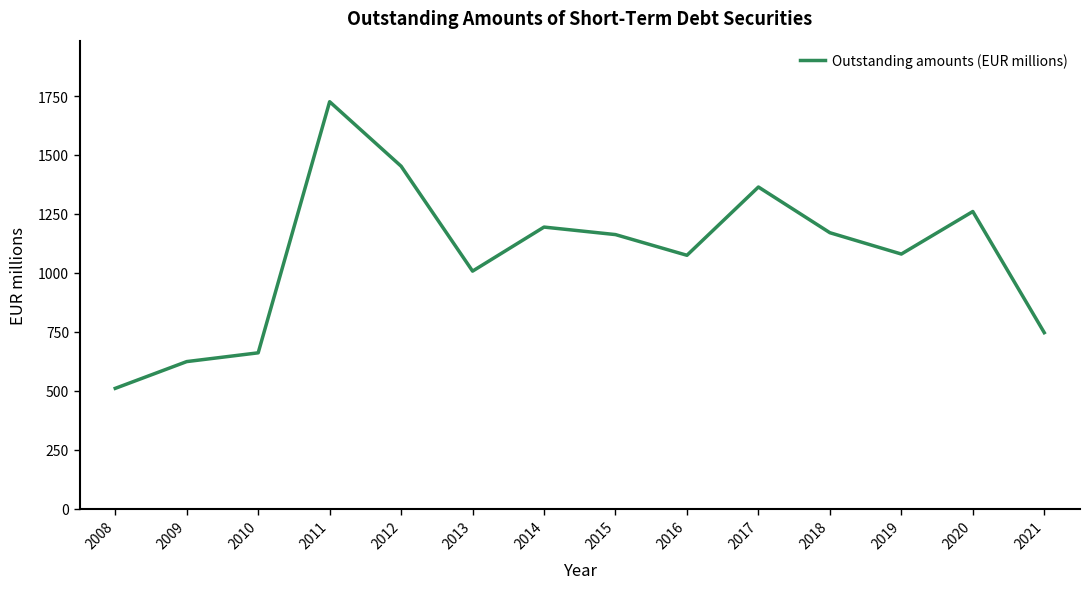

At which category does the chart reach its minimum across all series?

2008